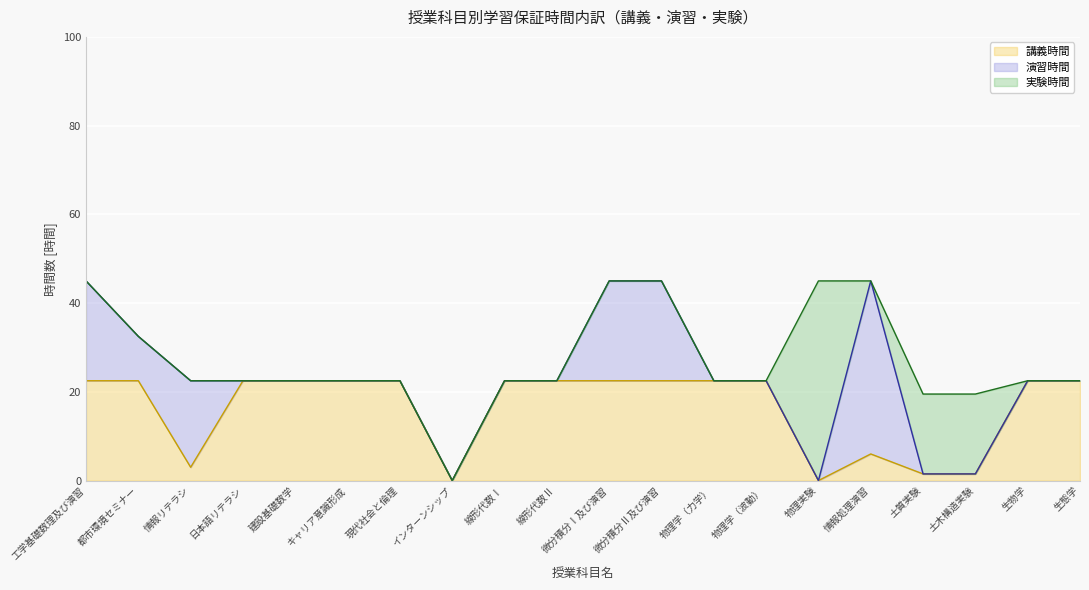

In 演習時間, how many points are higher than both neighbors (excluding endpoints)?

2